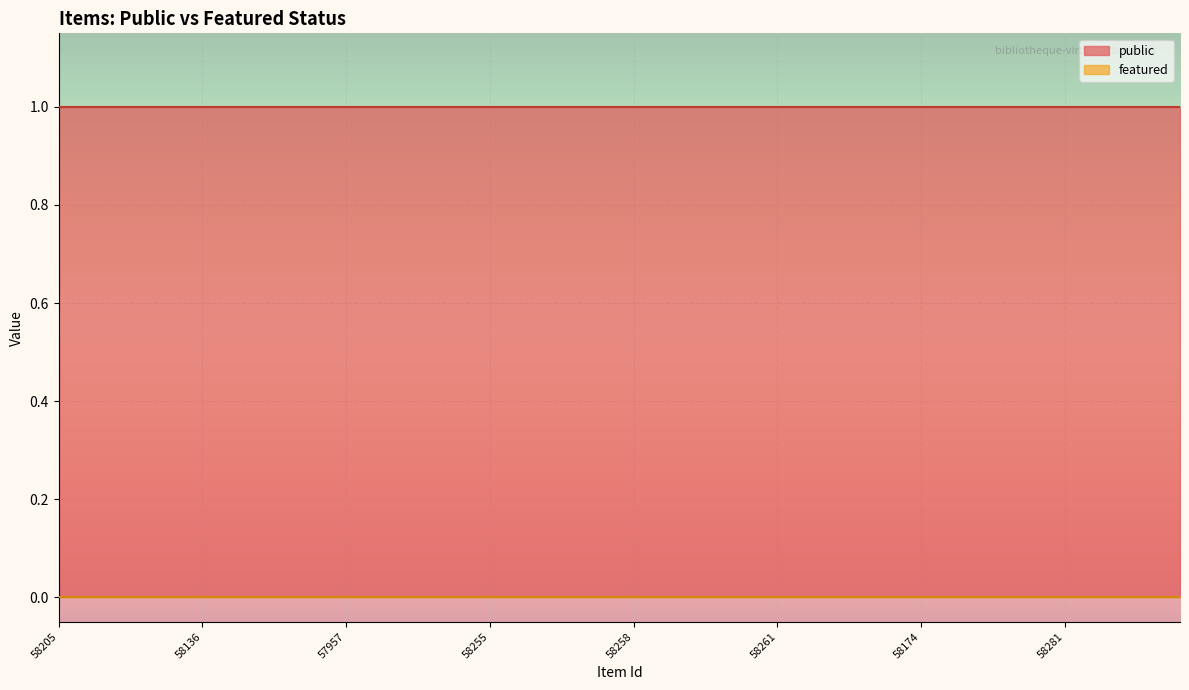

The public series shows 1 at 58250. True or false?

True